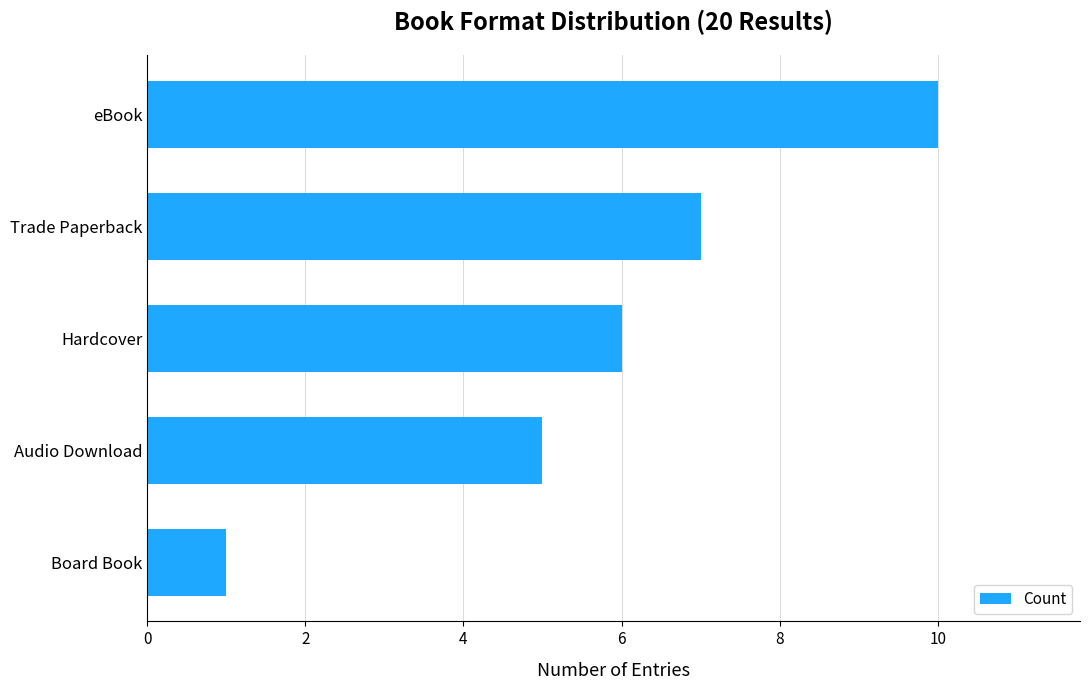

What is the average value?

6